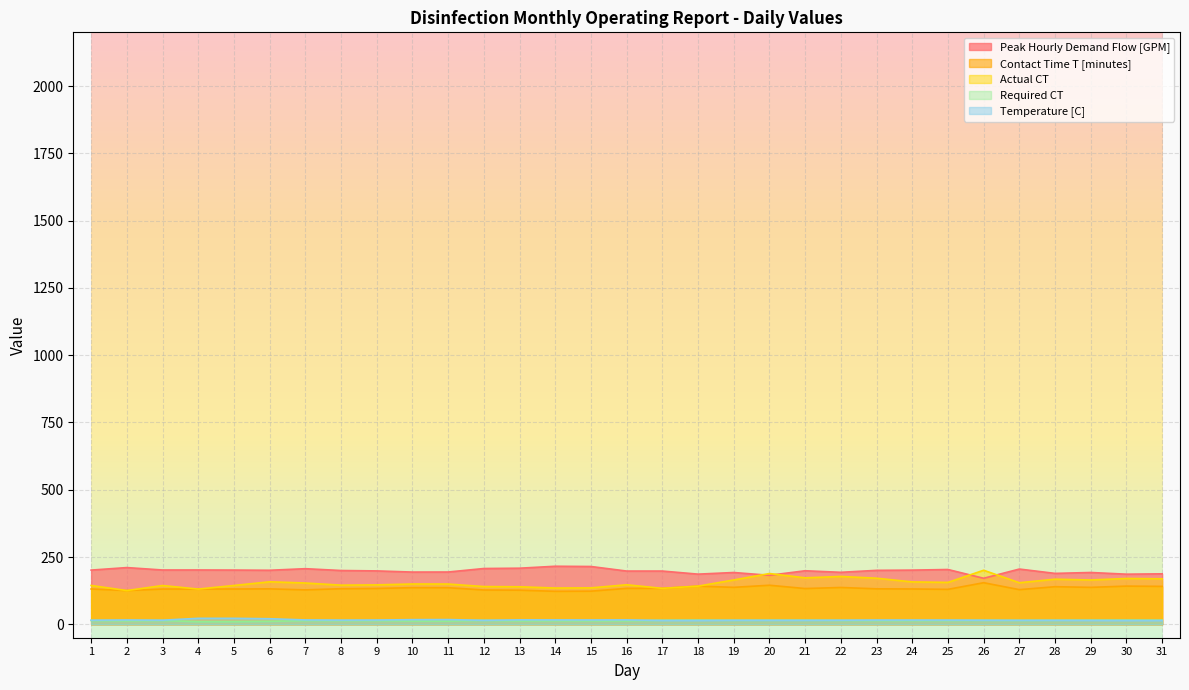

Reading left to right, extract all data points from this chart.

Peak Hourly Demand Flow [GPM]: 1=201.3	2=210.7	3=201.7	4=201.8	5=201.4	6=200.7	7=206.6	8=199.8	9=198.3	10=194.0	11=194.2	12=207.2	13=208.4	14=215.6	15=214.7	16=197.8	17=197.8	18=186.3	19=192.4	20=182.0	21=198.9	22=193.1	23=200.4	24=201.3	25=203.5	26=170.9	27=205.2	28=189.1	29=192.5	30=186.1	31=187.5
Contact Time T [minutes]: 1=131.1	2=125.3	3=130.9	4=130.8	5=131.1	6=131.5	7=127.8	8=132.1	9=133.1	10=136.1	11=135.9	12=127.4	13=126.7	14=122.4	15=123.0	16=133.5	17=133.5	18=141.7	19=137.2	20=145.0	21=132.7	22=136.7	23=131.7	24=131.2	25=129.7	26=154.4	27=128.7	28=139.6	29=137.2	30=141.8	31=140.8
Actual CT: 1=144.2	2=125.3	3=144.0	4=130.8	5=144.2	6=157.8	7=153.4	8=145.4	9=146.4	10=149.7	11=149.5	12=140.2	13=139.4	14=134.7	15=135.3	16=146.8	17=133.5	18=141.7	19=164.7	20=188.5	21=172.6	22=177.7	23=171.2	24=157.4	25=155.6	26=200.8	27=154.4	28=167.6	29=164.6	30=170.2	31=169.0
Required CT: 1=13.9	2=12.8	3=13.9	4=9.4	5=9.5	6=10.8	7=13.4	8=13.6	9=13.4	10=12.0	11=11.7	12=14.4	13=12.5	14=13.0	15=12.7	16=12.6	17=14.8	18=15.4	19=14.6	20=14.9	21=14.9	22=14.3	23=13.8	24=13.6	25=13.9	26=14.5	27=14.3	28=14.7	29=15.1	30=15.5	31=15.2
Temperature [C]: 1=15.2	2=16.0	3=15.2	4=22.1	5=22.0	6=20.6	7=16.1	8=15.4	9=15.7	10=17.1	11=17.4	12=14.8	13=16.4	14=16.1	15=16.0	16=16.2	17=14.2	18=14.1	19=14.8	20=14.8	21=14.8	22=15.0	23=15.7	24=15.6	25=15.5	26=15.0	27=14.7	28=14.7	29=14.4	30=14.0	31=14.0